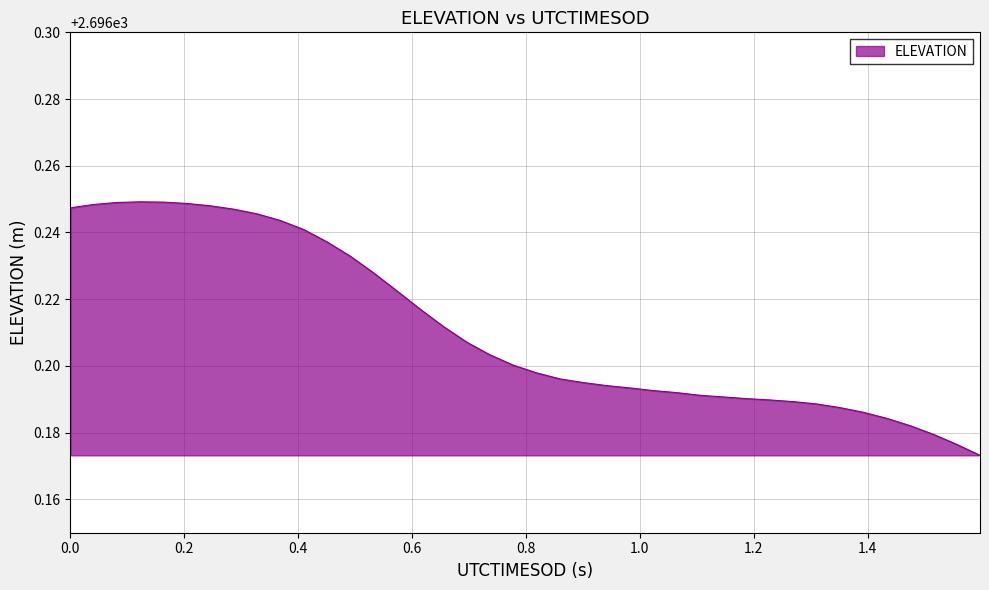

What is the value of the 19th point from the left?

2696.2